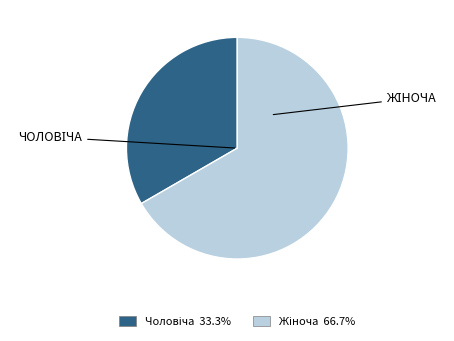

Is there any slice that represents more than half of the pie?

Yes